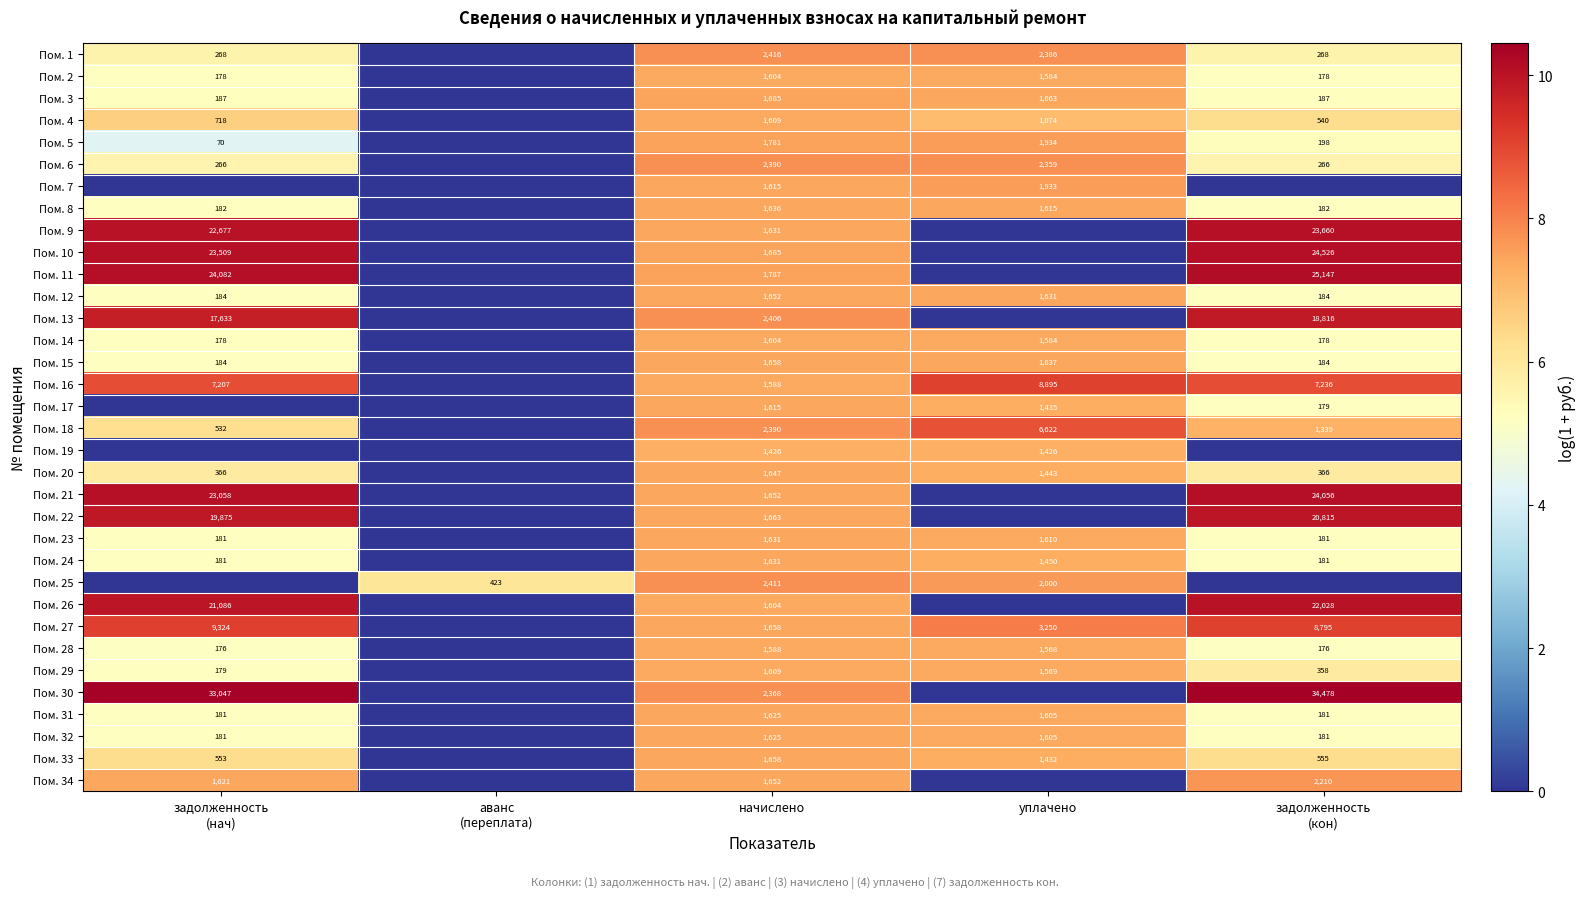

Which label corresponds to the smallest value in the chart?

аванс
(переплата)